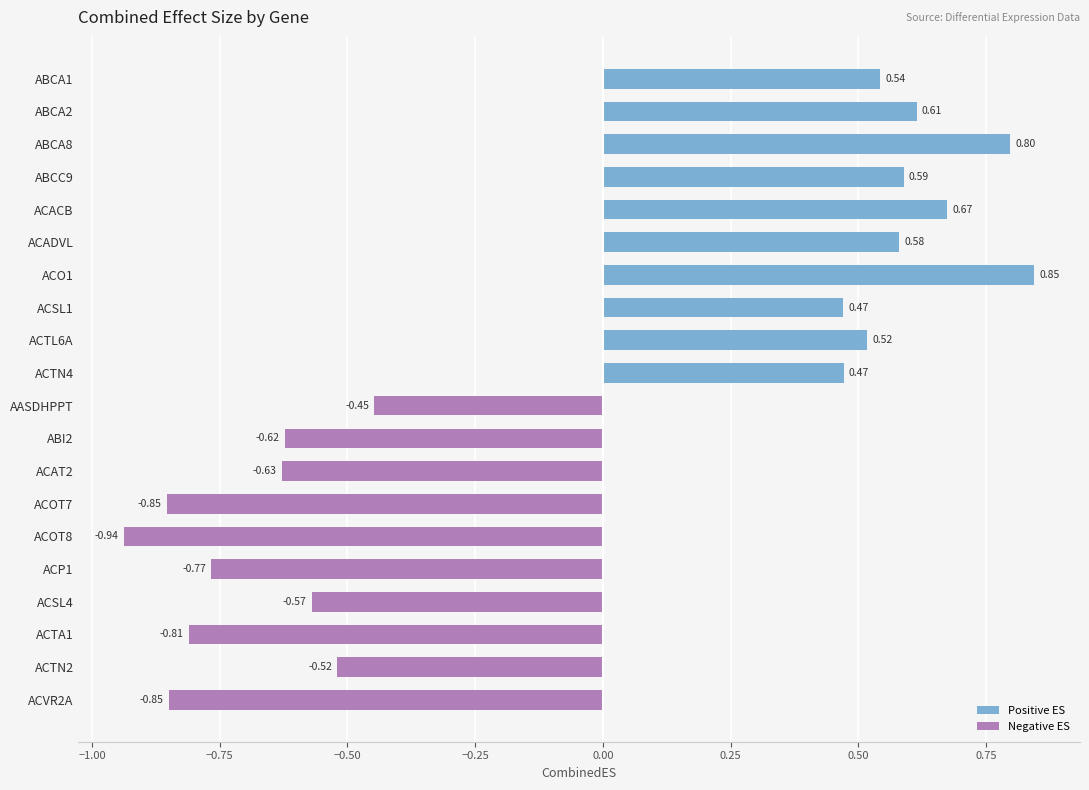

Which series has the largest range (max minus min)?

Negative ES